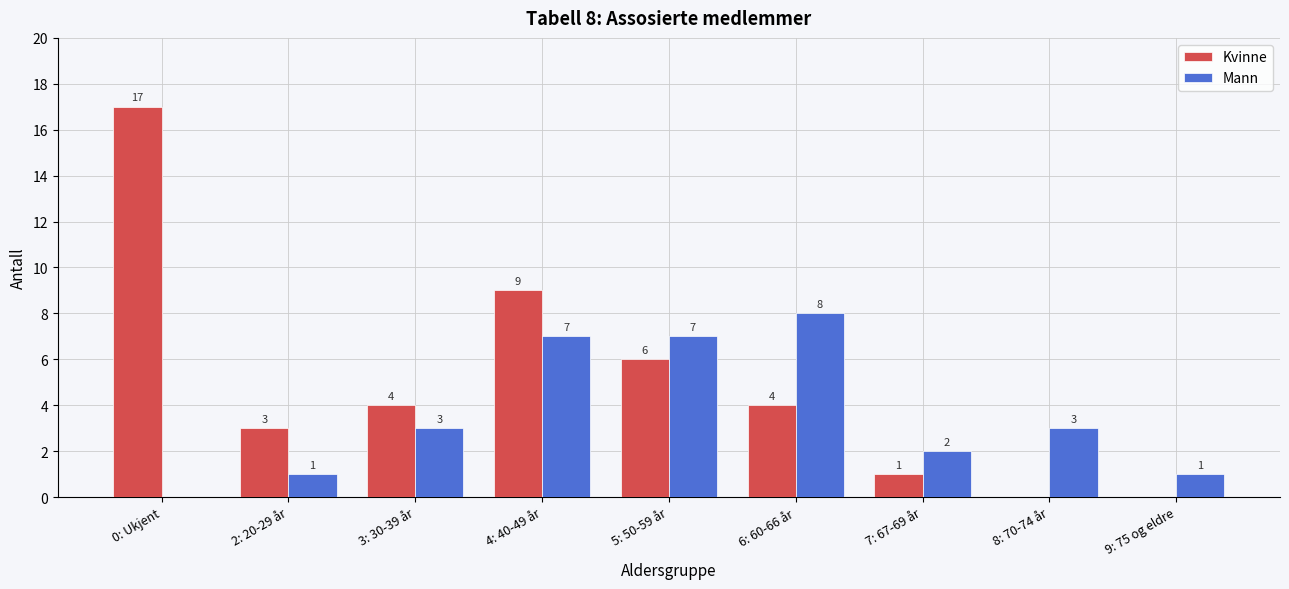

How many Mann values are between 1 and 7?

7